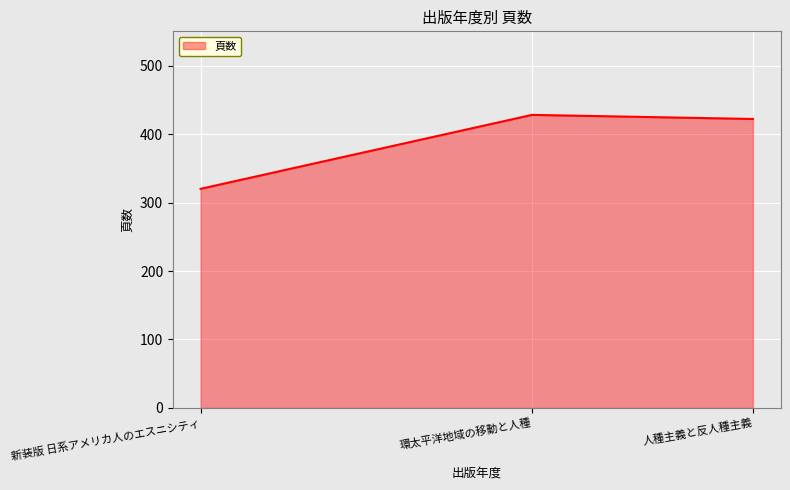

Rank the categories by value from lowest to highest.

新装版 日系アメリカ人のエスニシティ, 人種主義と反人種主義, 環太平洋地域の移動と人種